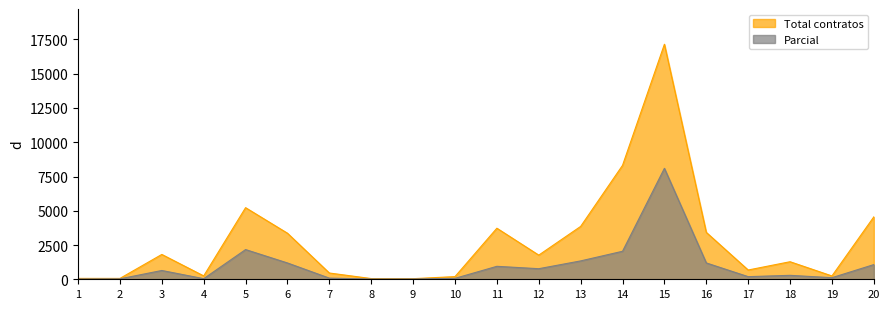

Rank the series at 7 from lowest to highest value.

Parcial, Total contratos